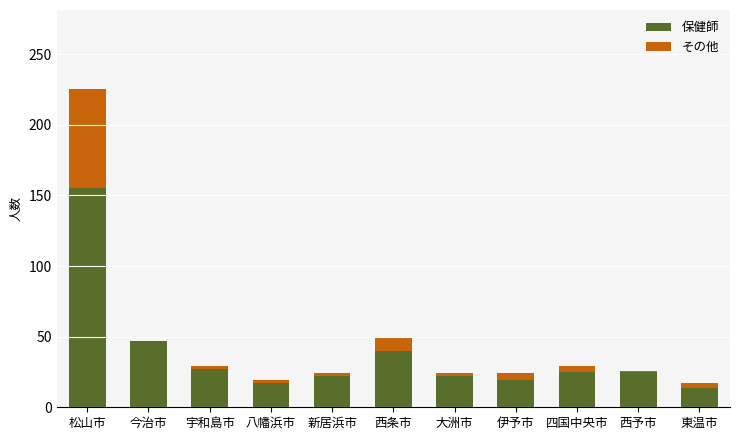

Reading right to left, transcribe the values for 保健師.

東温市=14	西予市=25	四国中央市=25	伊予市=19	大洲市=22	西条市=40	新居浜市=22	八幡浜市=17	宇和島市=27	今治市=47	松山市=155